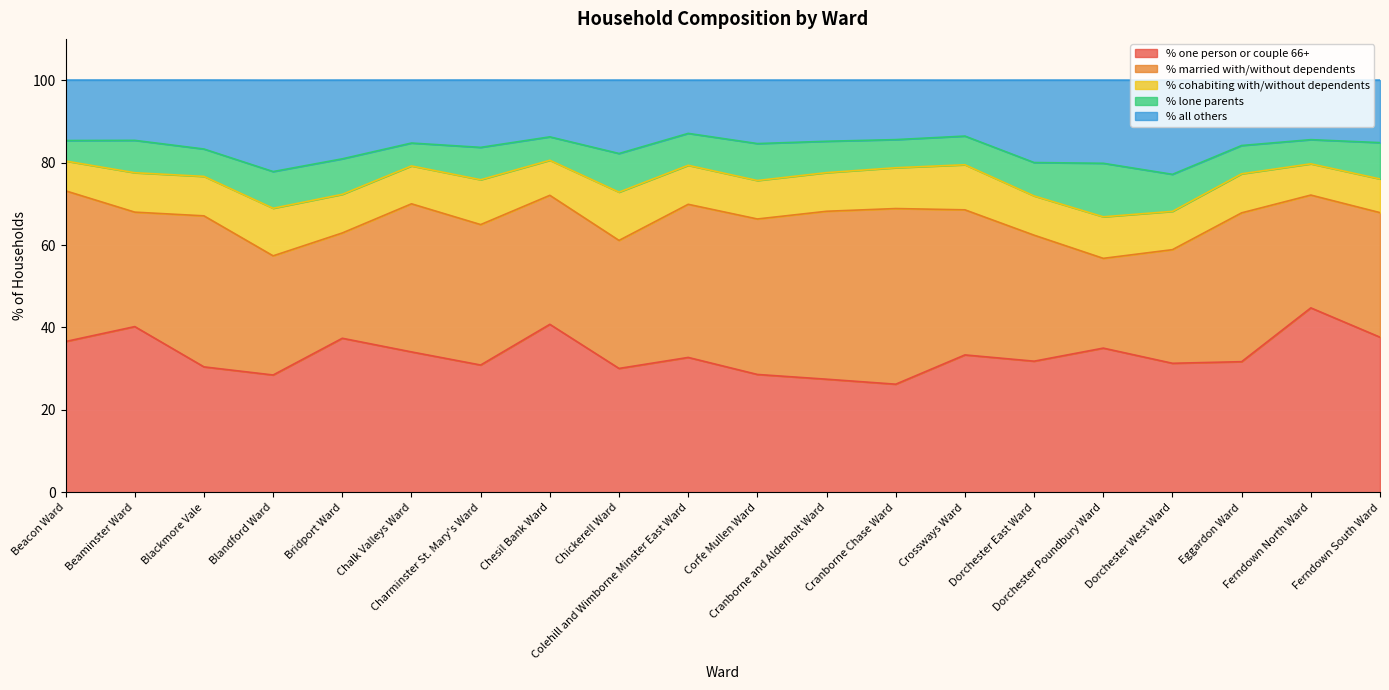

Reading right to left, extract all data points from this chart.

% one person or couple 66+: Ferndown South Ward=37.6	Ferndown North Ward=44.8	Eggardon Ward=31.7	Dorchester West Ward=31.3	Dorchester Poundbury Ward=35.0	Dorchester East Ward=31.8	Crossways Ward=33.4	Cranborne Chase Ward=26.2	Cranborne and Alderholt Ward=27.5	Corfe Mullen Ward=28.6	Colehill and Wimborne Minster East Ward=32.7	Chickerell Ward=30.1	Chesil Bank Ward=40.8	Charminster St. Mary's Ward=30.9	Chalk Valleys Ward=34.1	Bridport Ward=37.4	Blandford Ward=28.5	Blackmore Vale=30.4	Beaminster Ward=40.2	Beacon Ward=36.6
% married with/without dependents: Ferndown South Ward=30.2	Ferndown North Ward=27.4	Eggardon Ward=36.1	Dorchester West Ward=27.6	Dorchester Poundbury Ward=21.8	Dorchester East Ward=30.6	Crossways Ward=35.2	Cranborne Chase Ward=42.6	Cranborne and Alderholt Ward=40.7	Corfe Mullen Ward=37.7	Colehill and Wimborne Minster East Ward=37.1	Chickerell Ward=31.1	Chesil Bank Ward=31.3	Charminster St. Mary's Ward=34.1	Chalk Valleys Ward=35.9	Bridport Ward=25.5	Blandford Ward=28.9	Blackmore Vale=36.6	Beaminster Ward=27.8	Beacon Ward=36.5
% cohabiting with/without dependents: Ferndown South Ward=8.2	Ferndown North Ward=7.6	Eggardon Ward=9.5	Dorchester West Ward=9.3	Dorchester Poundbury Ward=10.1	Dorchester East Ward=9.5	Crossways Ward=10.9	Cranborne Chase Ward=9.9	Cranborne and Alderholt Ward=9.4	Corfe Mullen Ward=9.3	Colehill and Wimborne Minster East Ward=9.5	Chickerell Ward=11.7	Chesil Bank Ward=8.5	Charminster St. Mary's Ward=10.9	Chalk Valleys Ward=9.2	Bridport Ward=9.4	Blandford Ward=11.5	Blackmore Vale=9.6	Beaminster Ward=9.6	Beacon Ward=7.2
% lone parents: Ferndown South Ward=8.8	Ferndown North Ward=5.9	Eggardon Ward=6.9	Dorchester West Ward=9.0	Dorchester Poundbury Ward=13.0	Dorchester East Ward=8.1	Crossways Ward=7.0	Cranborne Chase Ward=6.8	Cranborne and Alderholt Ward=7.6	Corfe Mullen Ward=9.0	Colehill and Wimborne Minster East Ward=7.7	Chickerell Ward=9.4	Chesil Bank Ward=5.7	Charminster St. Mary's Ward=7.8	Chalk Valleys Ward=5.5	Bridport Ward=8.6	Blandford Ward=8.9	Blackmore Vale=6.6	Beaminster Ward=7.8	Beacon Ward=5.0
% all others: Ferndown South Ward=15.2	Ferndown North Ward=14.4	Eggardon Ward=15.9	Dorchester West Ward=22.8	Dorchester Poundbury Ward=20.2	Dorchester East Ward=20.0	Crossways Ward=13.6	Cranborne Chase Ward=14.4	Cranborne and Alderholt Ward=14.8	Corfe Mullen Ward=15.4	Colehill and Wimborne Minster East Ward=12.9	Chickerell Ward=17.8	Chesil Bank Ward=13.8	Charminster St. Mary's Ward=16.3	Chalk Valleys Ward=15.3	Bridport Ward=19.1	Blandford Ward=22.2	Blackmore Vale=16.7	Beaminster Ward=14.6	Beacon Ward=14.7